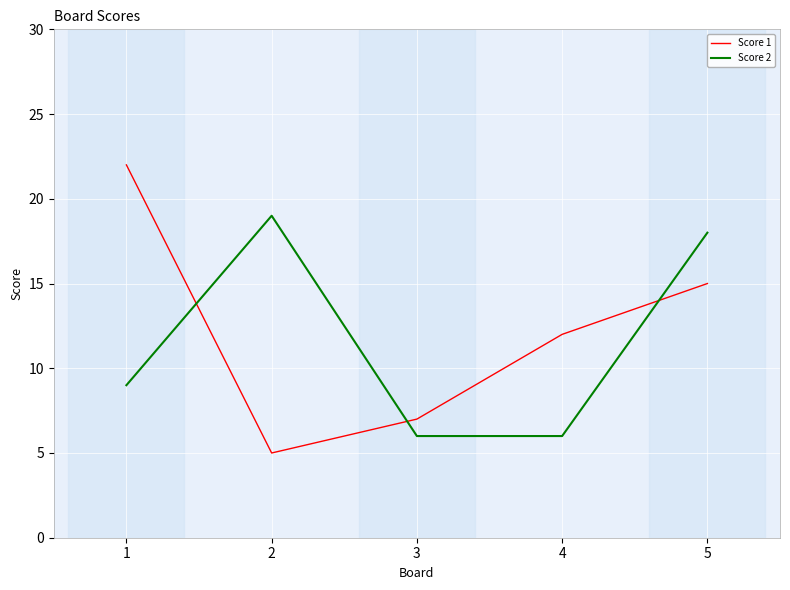

Reading left to right, list all the values displayed in this chart.

Score 1: 22	5	7	12	15
Score 2: 9	19	6	6	18